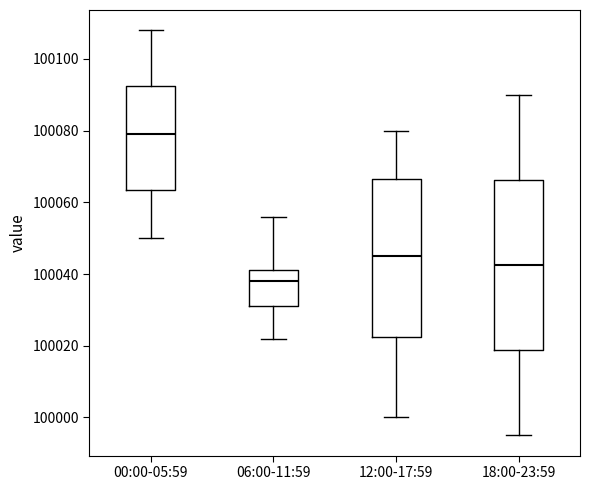

Which box is the tallest, from its lower edge to its upper edge?

18:00-23:59